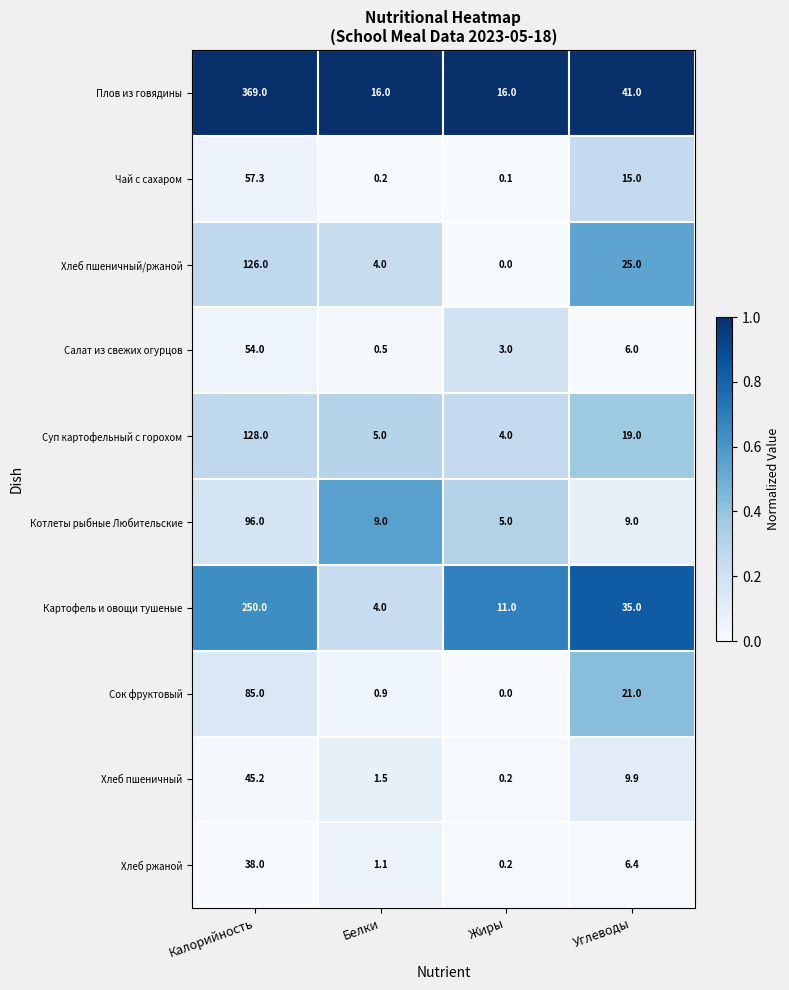

What value does the Котлеты рыбные Любительские series have at Белки?

9.0